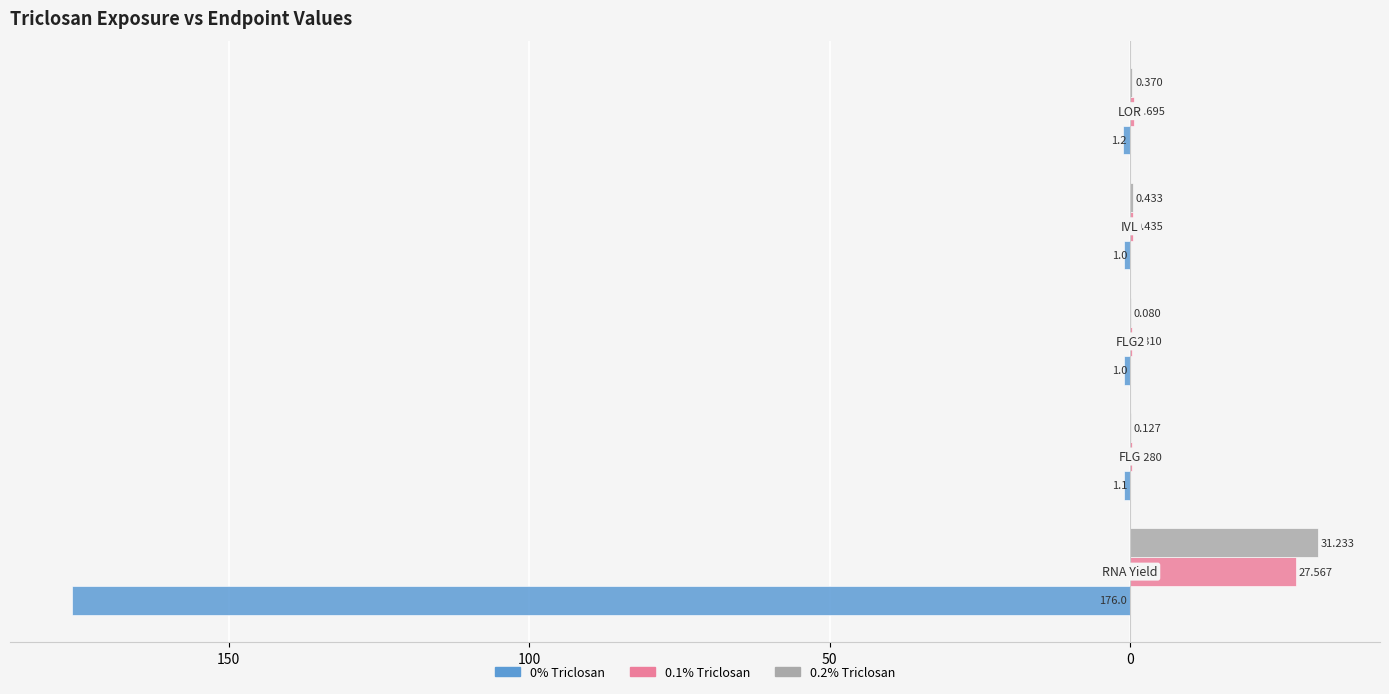

Which series has the widest spread of values?

0% Triclosan